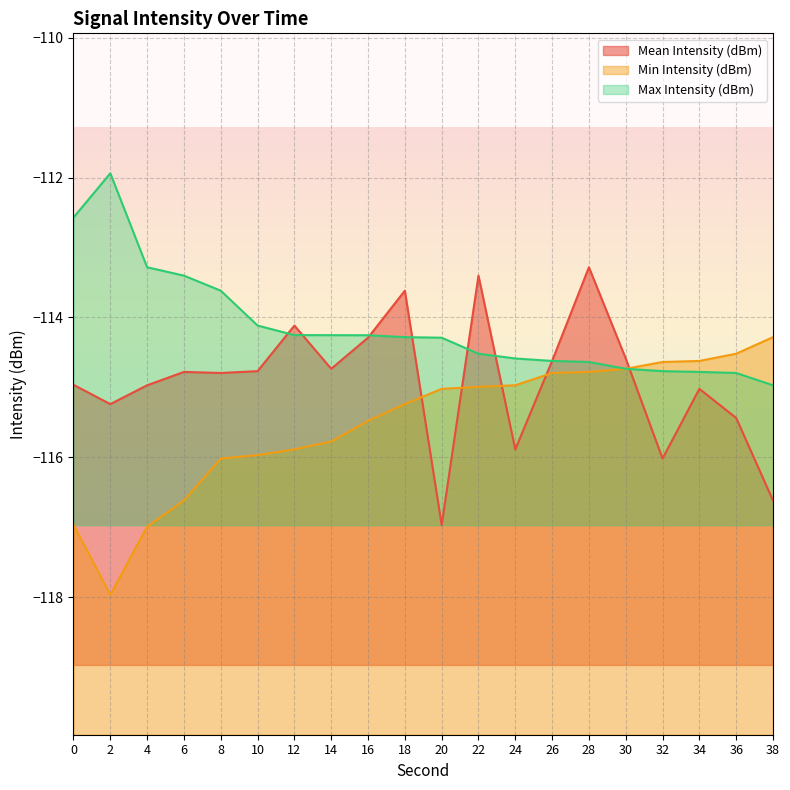

What is the difference between the second highest and minimum values in the Min Intensity (dBm) series?

3.4